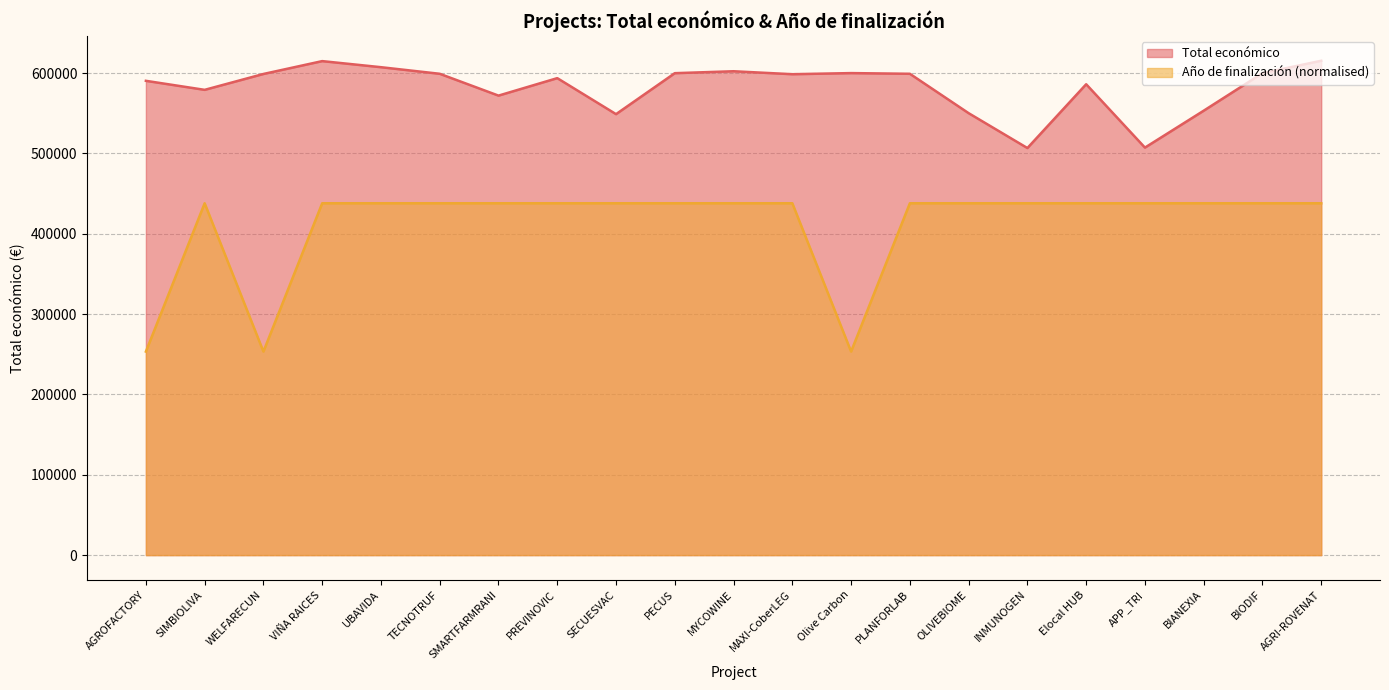

What position from the right is MAXI-CoberLEG?

10